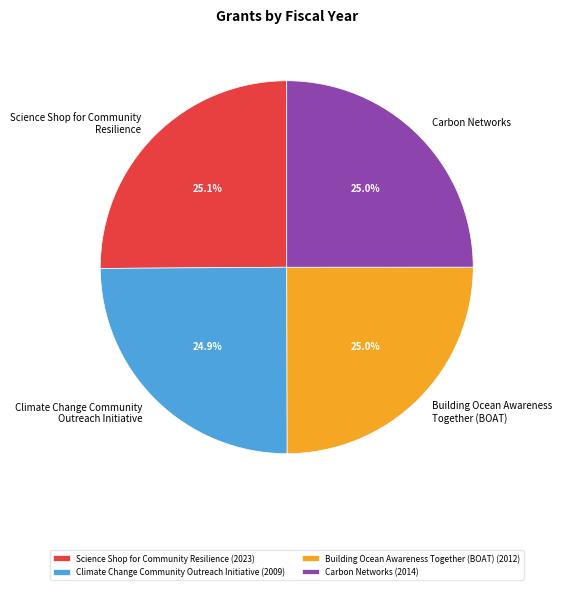

What percentage is the Science Shop for Community Resilience slice, to the nearest percent?

25%